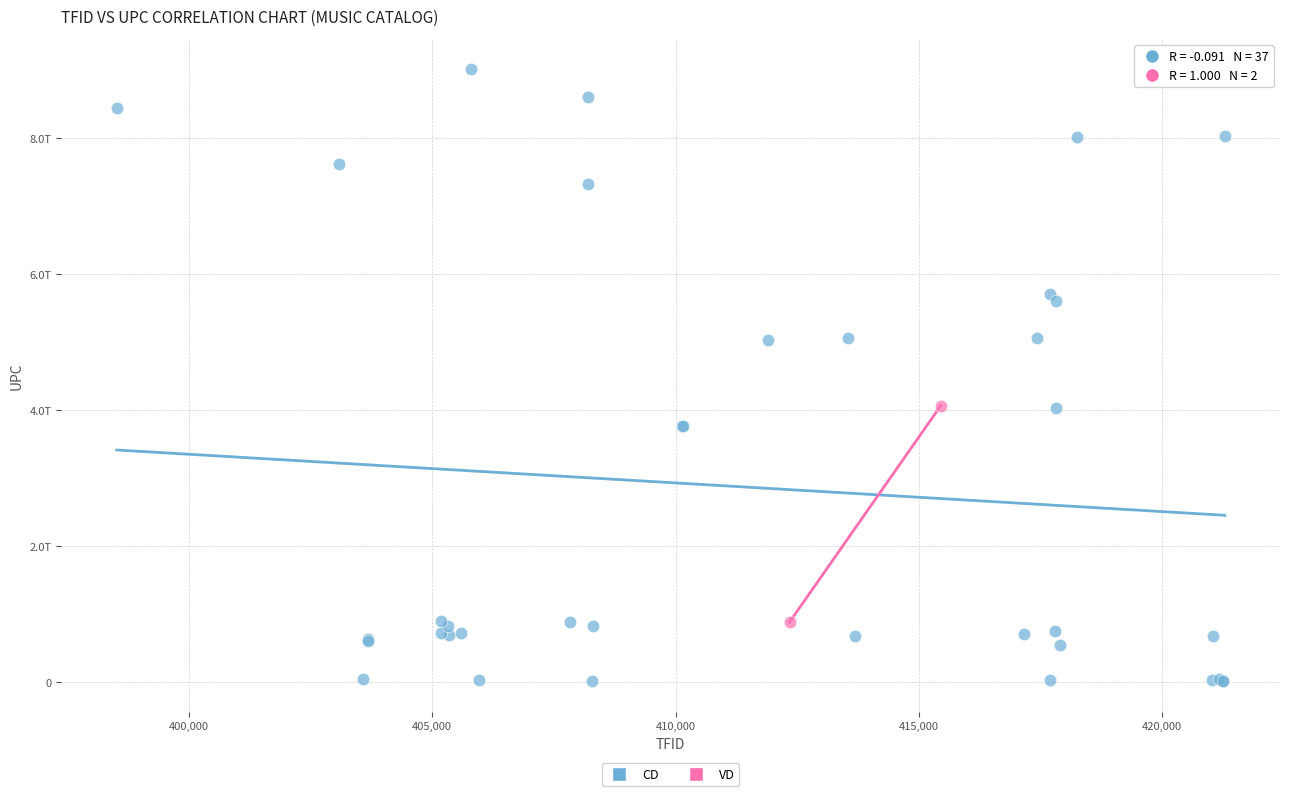

What are all the series names shown in the legend?

CD, VD